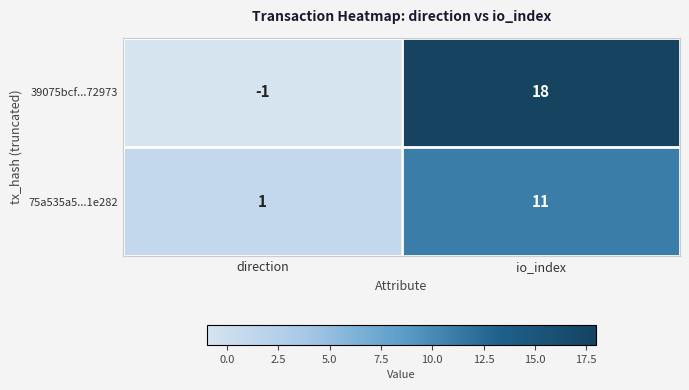

How many distinct data groups are displayed?

2